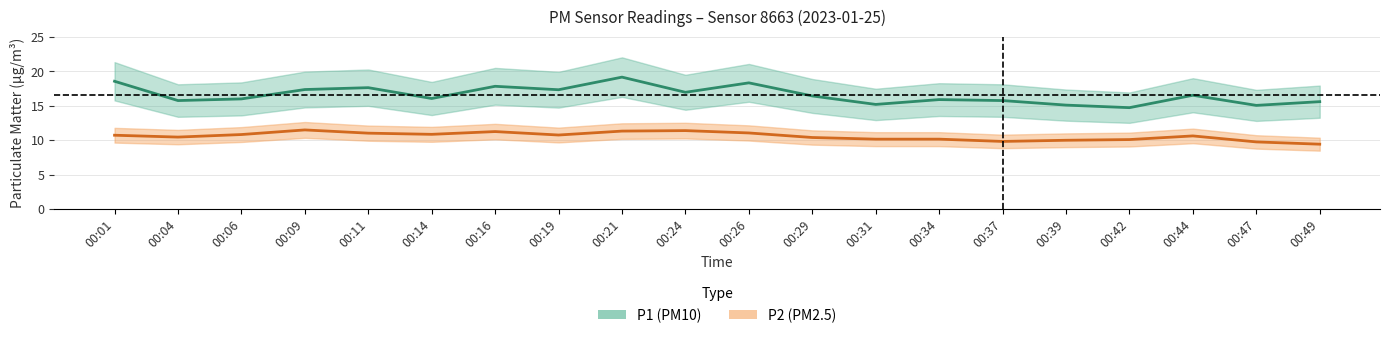

Is this an area chart (filled region under the line)?

No